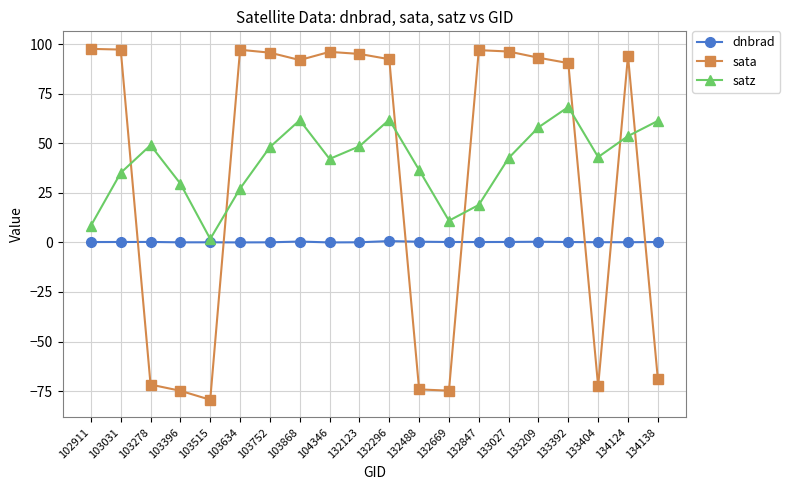

The value of sata at 133027 is 27.8. True or false?

False